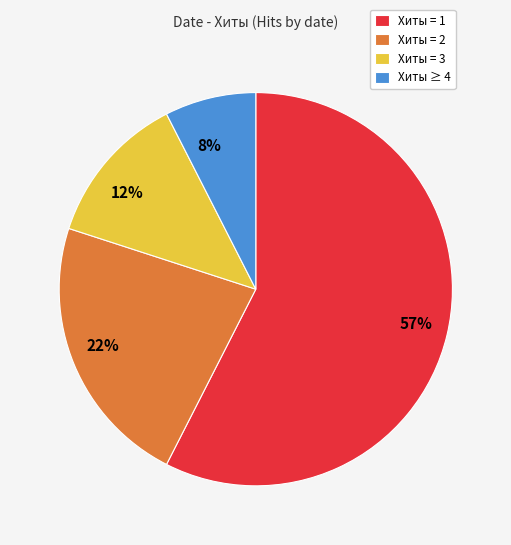

Is there any slice that represents more than half of the pie?

Yes